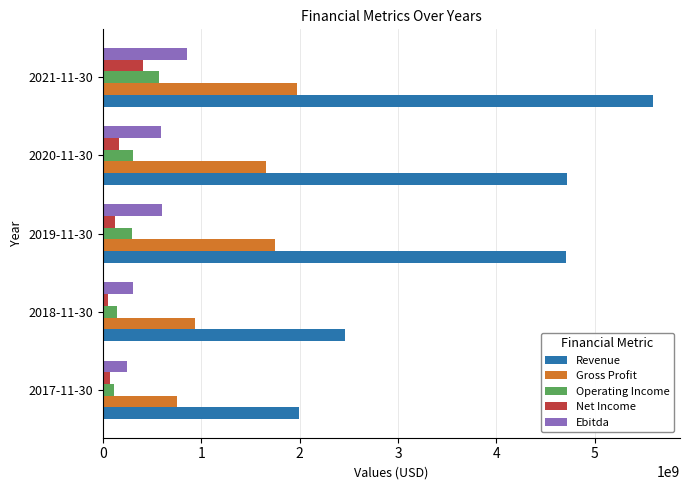

Which category has the highest value in the Operating Income series?

2021-11-30